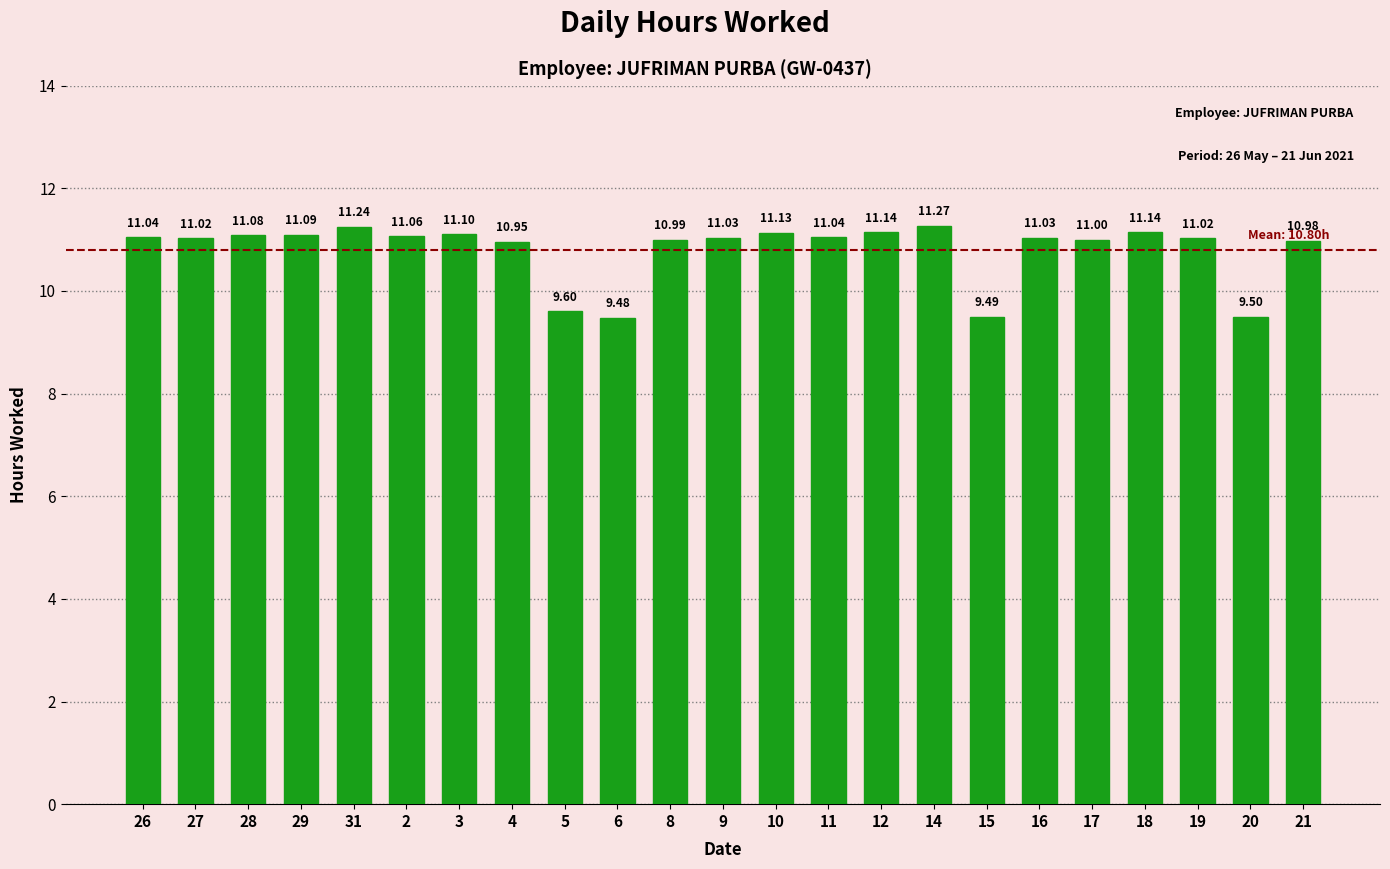

What is the difference between the values at 5 and 2?

1.5